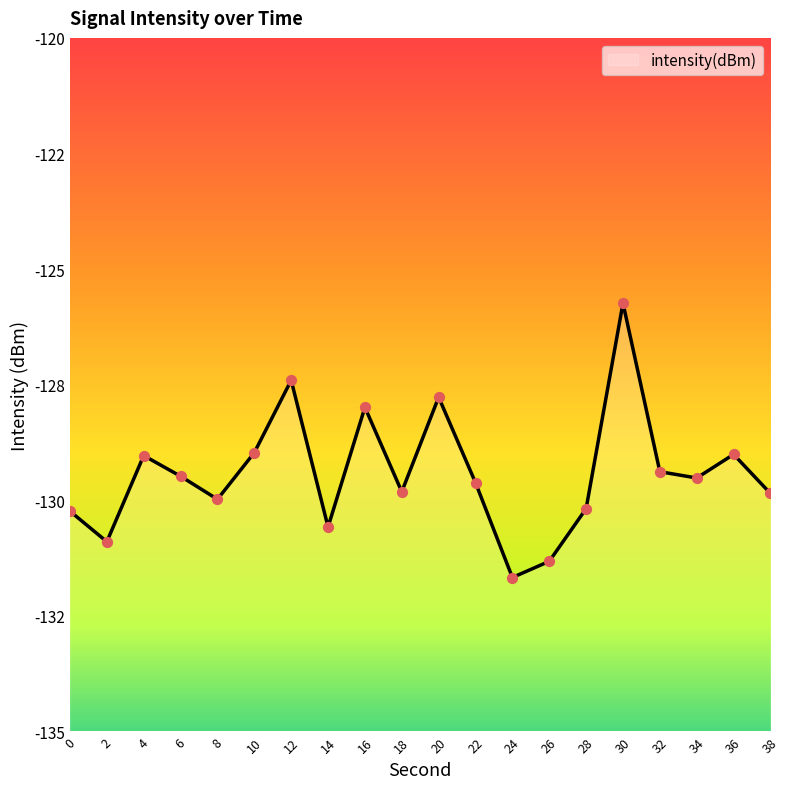

What is the change in value from 14 to 34?

+1.1